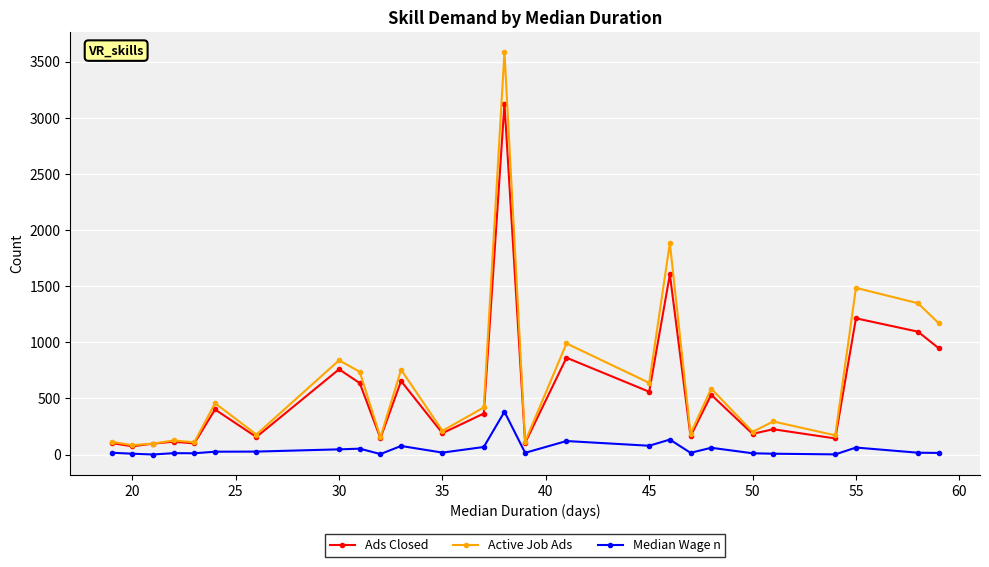

True or false: Active Job Ads has more than 0 points higher than both neighbors.

True